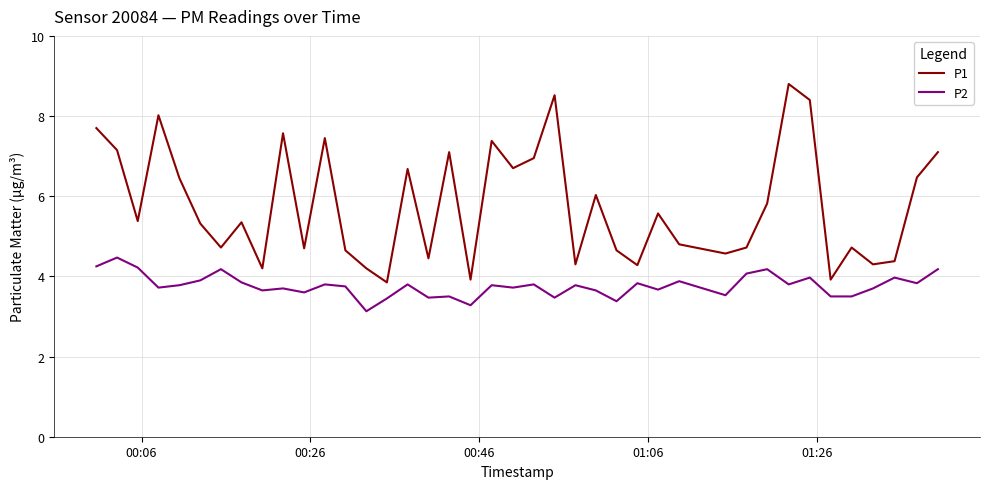

List the series in order of their peak value, lowest first.

P2, P1